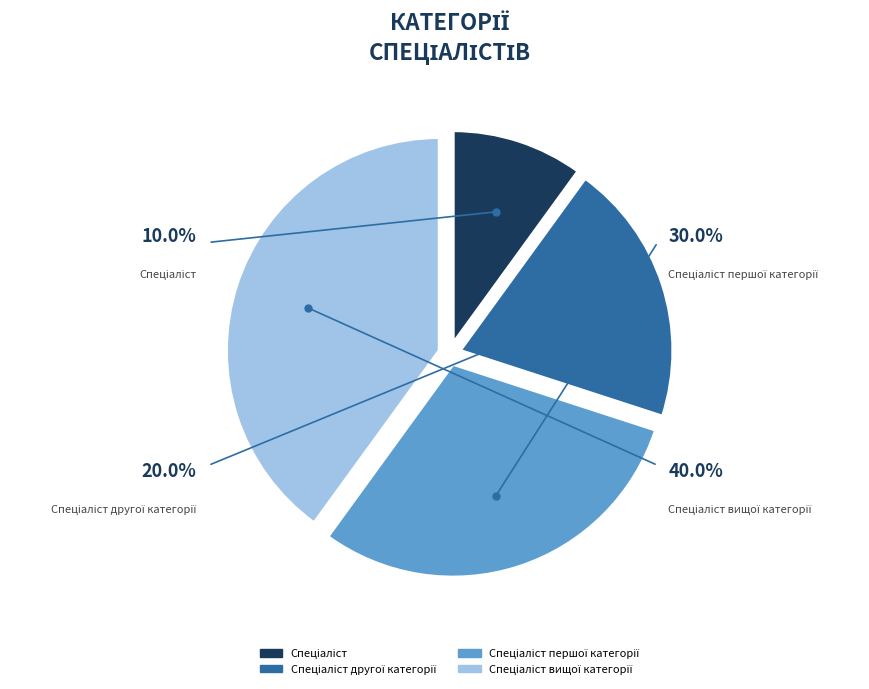

Do Спеціаліст другої категорії and Спеціаліст вищої категорії together represent more than half of the pie?

Yes